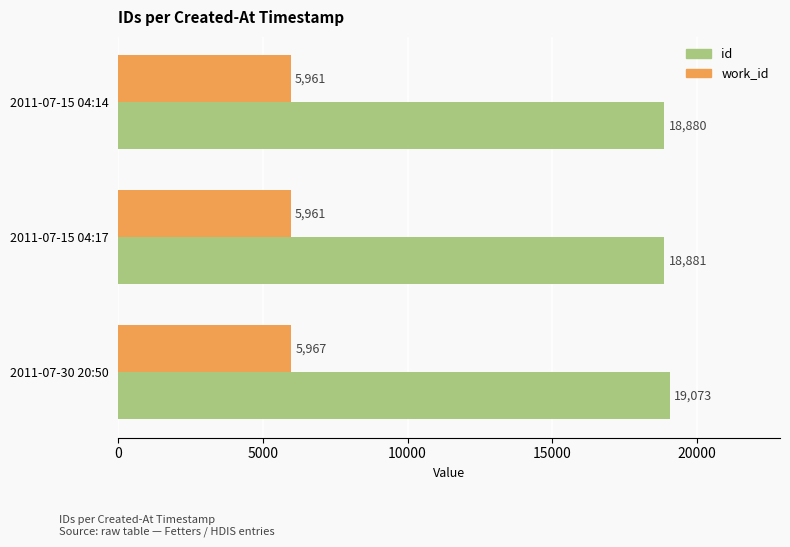

Which series has the largest total across all categories?

id